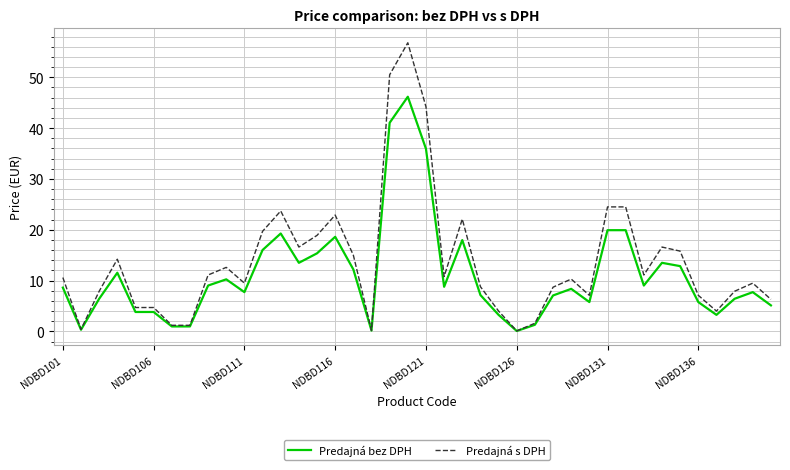

Which series has the largest total across all categories?

Predajná s DPH